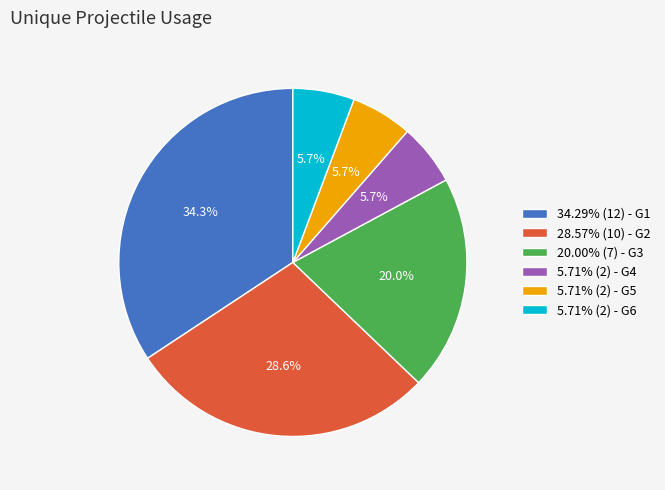

What percentage do 34.29% (12) - G1 and 20.00% (7) - G3 together represent?

54.3%